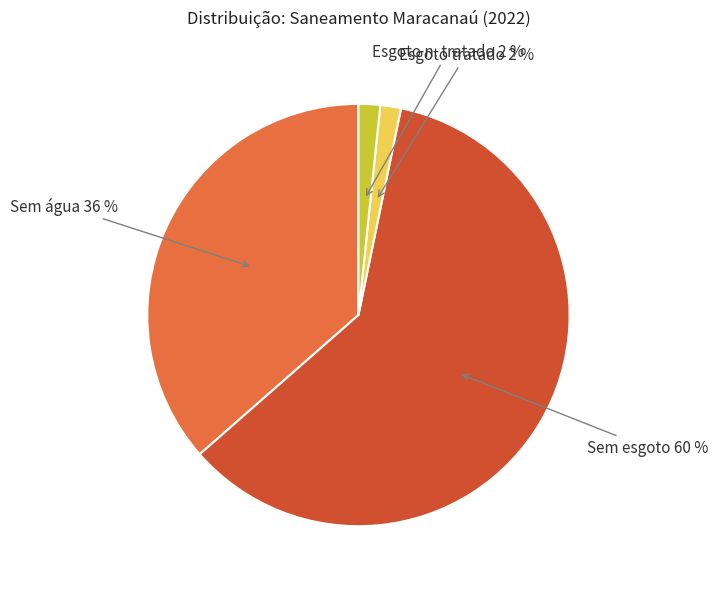

How many segments does this pie chart have?

4